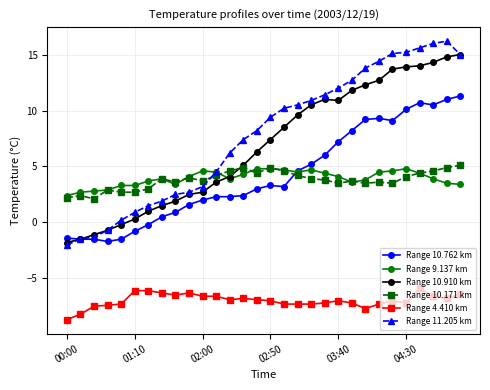

True or false: Range 10.762 km and Range 10.171 km intersect in this chart.

True